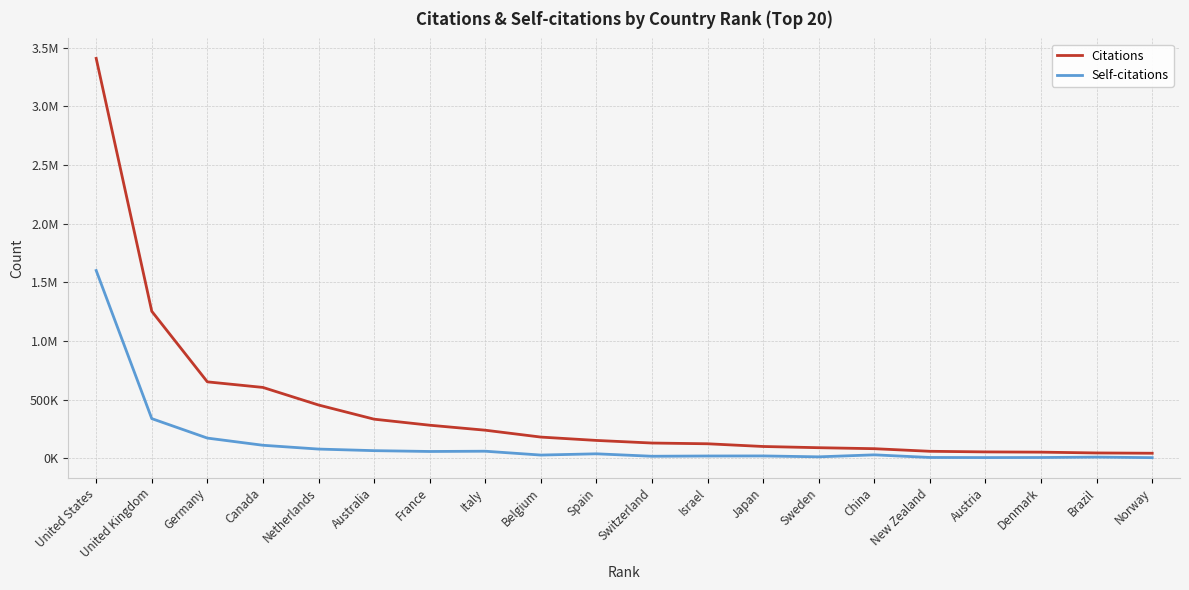

What are all the series names shown in the legend?

Citations, Self-citations